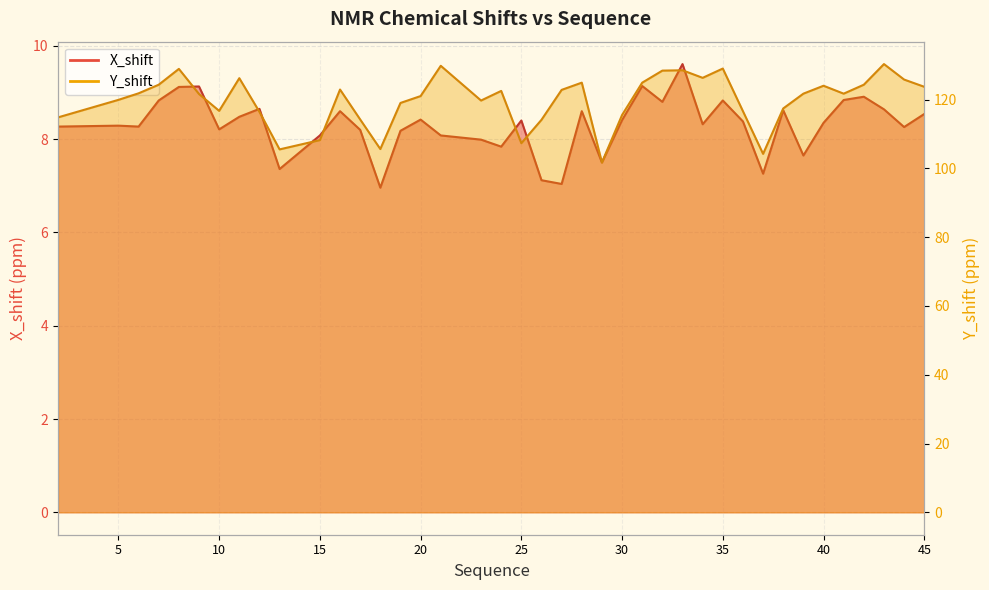

Reading right to left, list all the values displayed in this chart.

X_shift: 45=8.5	44=8.3	43=8.6	42=8.9	41=8.8	40=8.3	39=7.7	38=8.6	37=7.3	36=8.4	35=8.8	34=8.3	33=9.6	32=8.8	31=9.1	30=8.4	29=7.5	28=8.6	27=7.0	26=7.1	25=8.4	24=7.8	23=8.0	21=8.1	20=8.4	19=8.2	18=7.0	17=8.2	16=8.6	15=8.1	13=7.4	12=8.7	11=8.5	10=8.2	9=9.1	8=9.1	7=8.8	6=8.3	5=8.3	2=8.3
Y_shift: 45=123.7	44=125.8	43=130.3	42=124.3	41=121.7	40=124.0	39=121.7	38=117.4	37=104.2	36=116.6	35=129.0	34=126.3	33=128.5	32=128.4	31=124.9	30=115.5	29=101.7	28=124.9	27=122.8	26=114.1	25=107.3	24=122.5	23=119.7	21=129.8	20=121.0	19=119.0	18=105.6	17=114.2	16=122.9	15=108.2	13=105.5	12=116.4	11=126.2	10=116.7	9=121.6	8=128.9	7=124.3	6=121.8	5=119.9	2=114.8